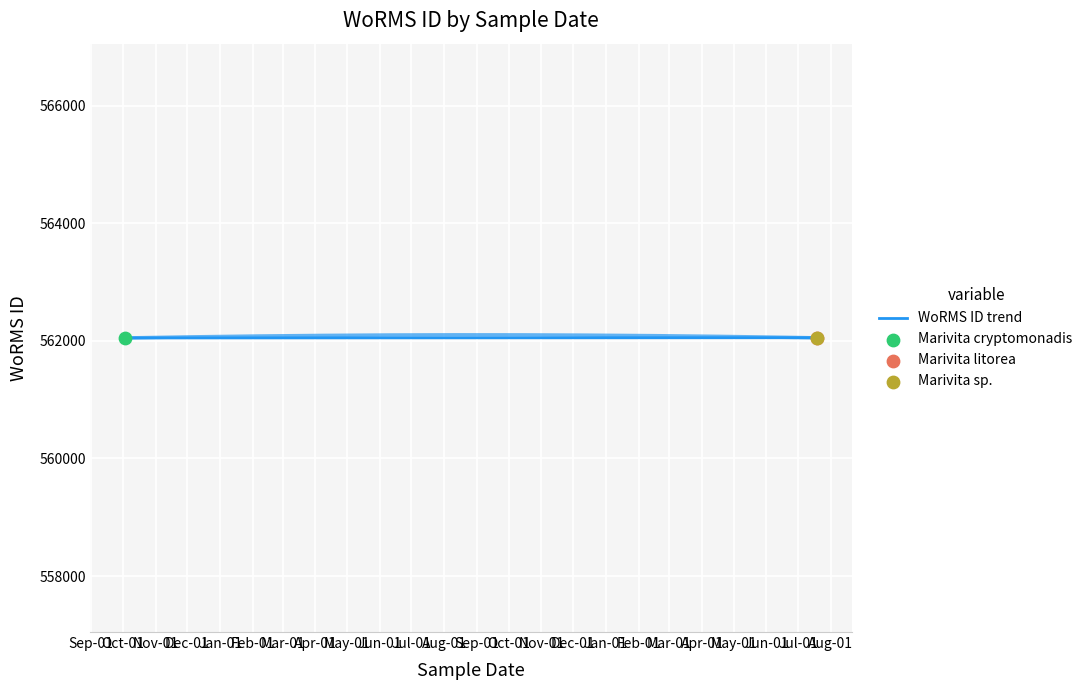

Which has a higher value, Oct-01 or Nov-01?

Oct-01